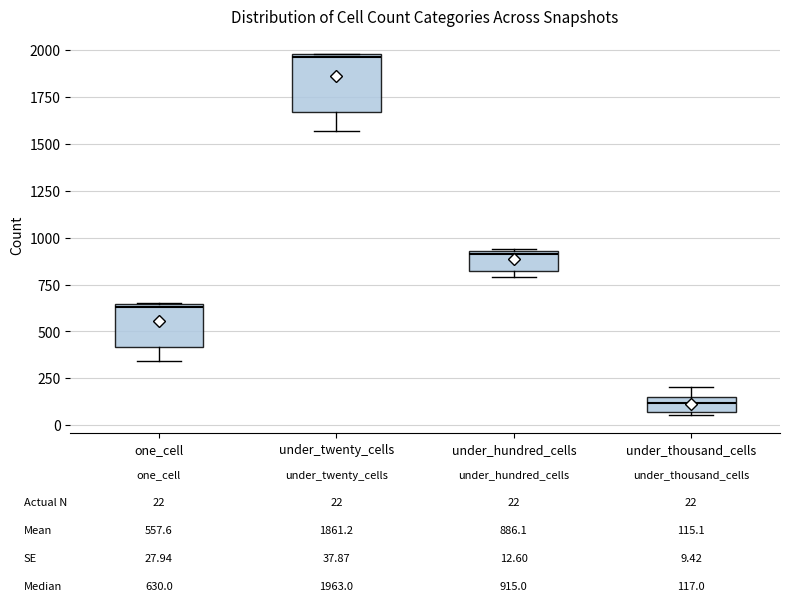

Which box is the tallest, from its lower edge to its upper edge?

under_twenty_cells